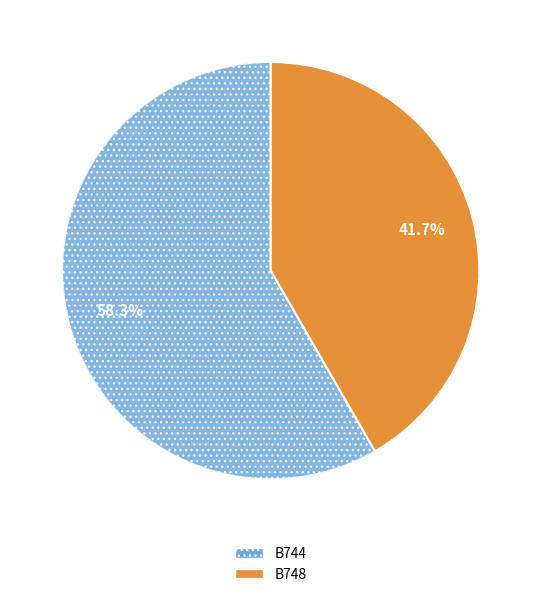

Count the number of slices in the pie.

2